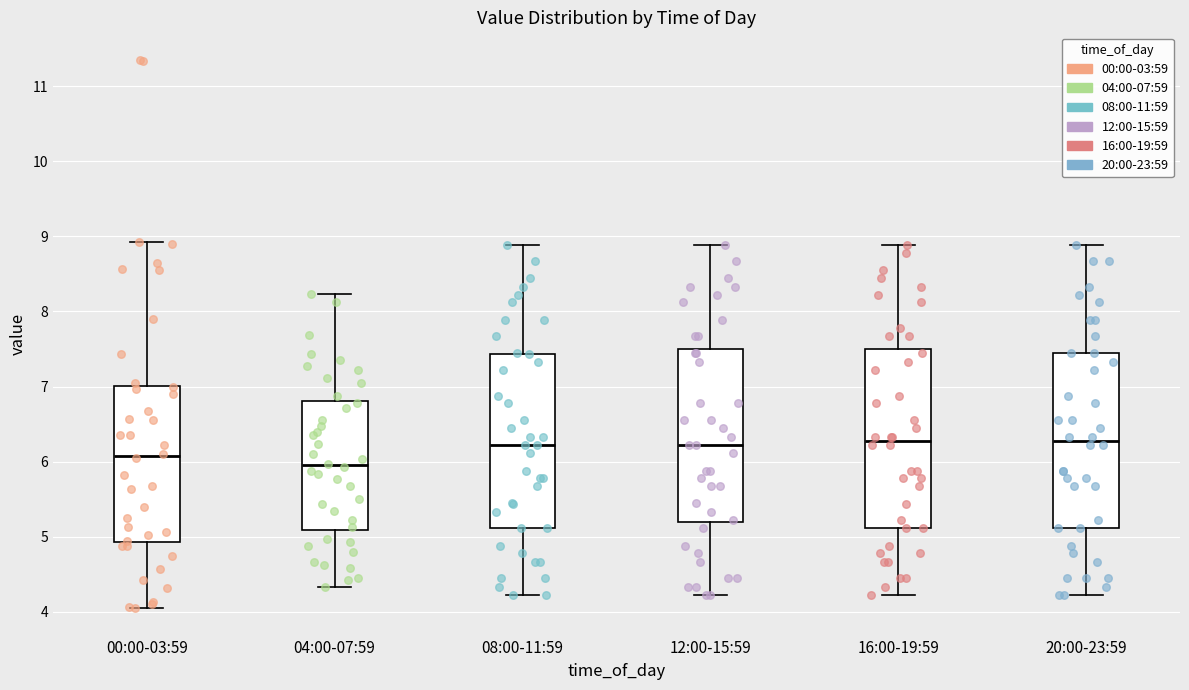

Which box has the lowest median line?

04:00-07:59